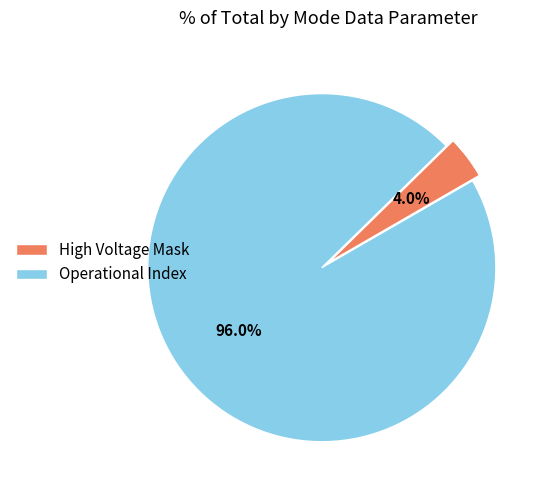

To the nearest percent, what is the average slice percentage?

50%